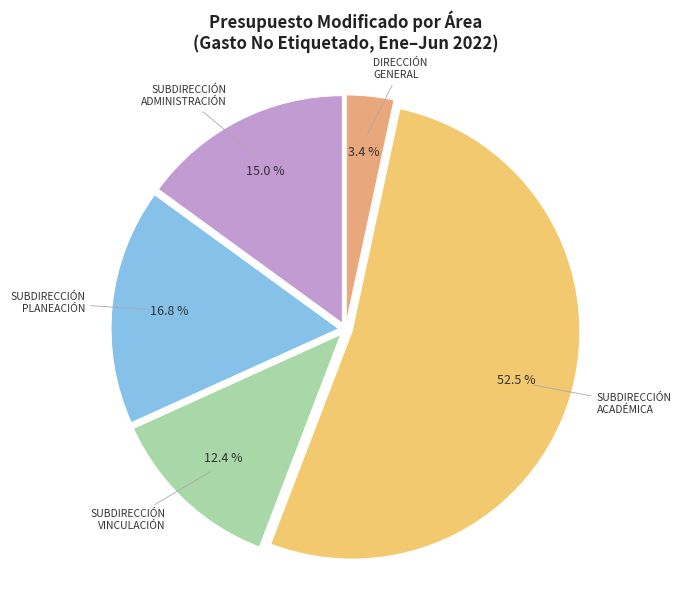

What is the majority slice?

0201 SUBDIRECCIÓN ACADÉMICA